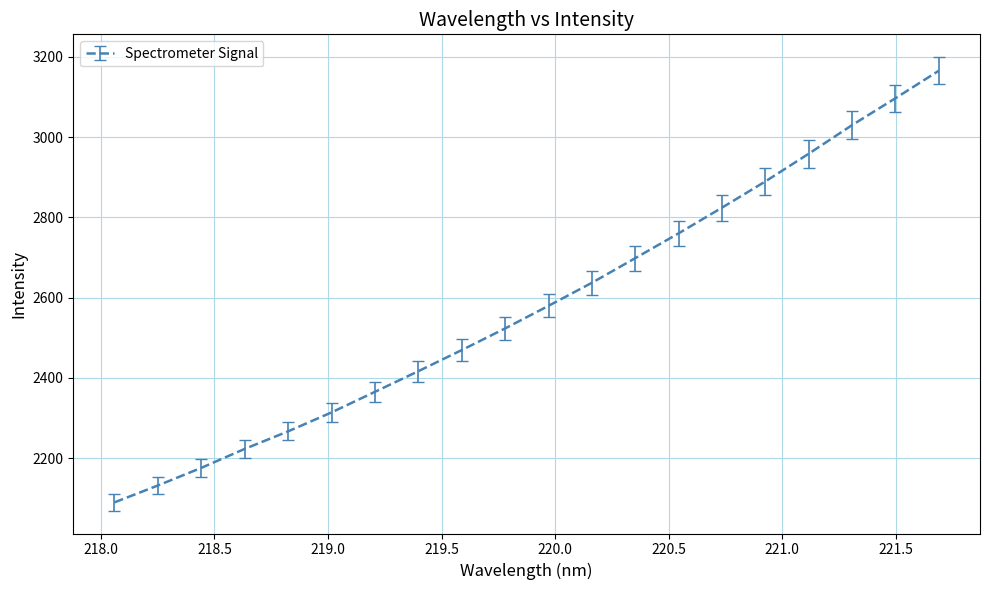

What is the difference between the maximum and minimum values?

1076.1